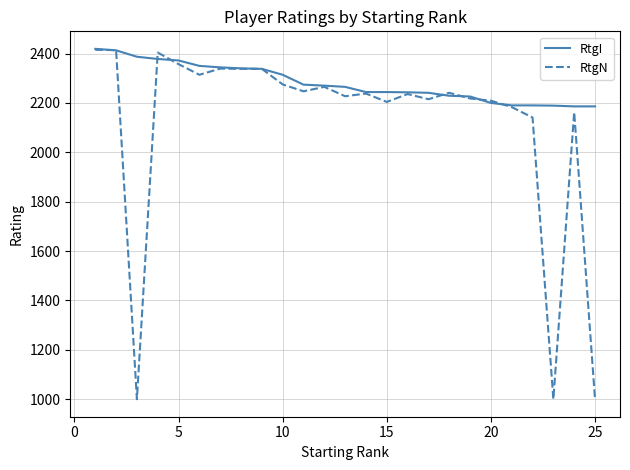

Rank the series by their average value, from lowest to highest.

RtgN, RtgI